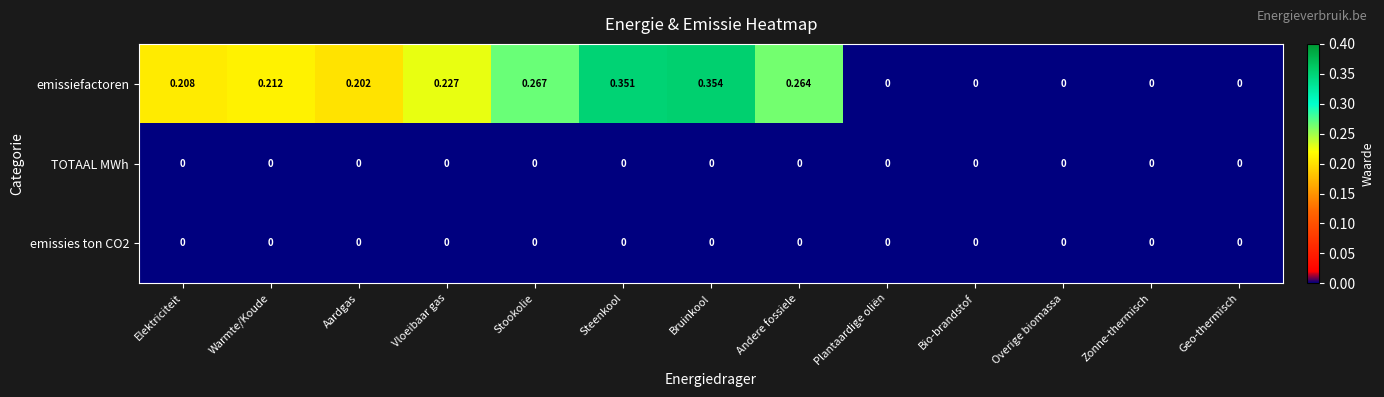

At which category is the sum across all series the highest?

Bruinkool